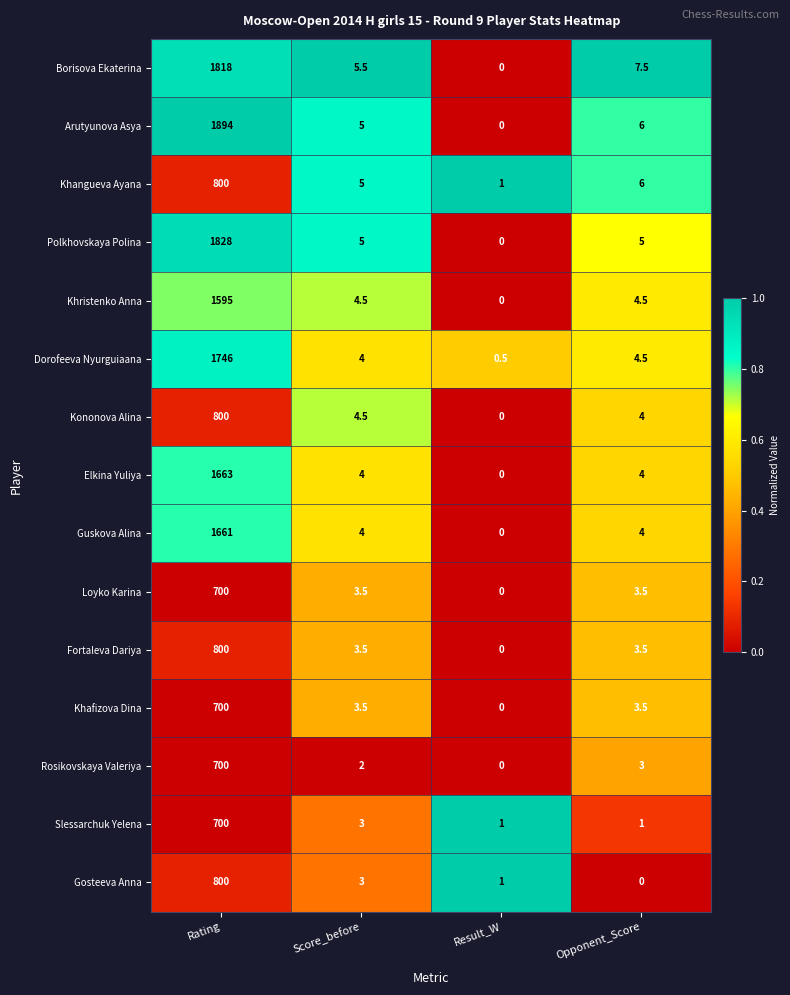

Rank the categories by Arutyunova Asya value from highest to lowest.

Rating, Opponent_Score, Score_before, Result_W